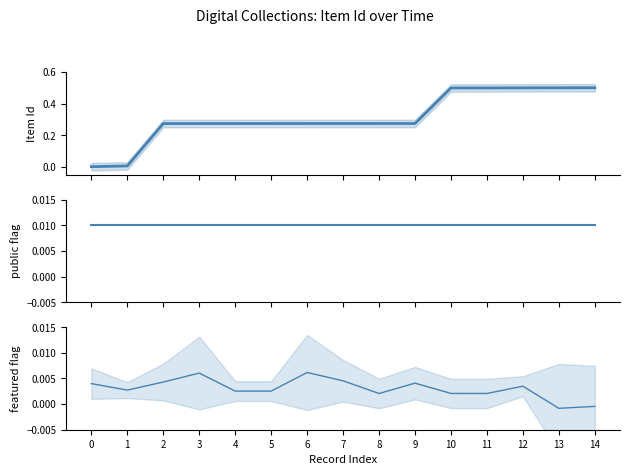

Where do Item Id and featured first cross each other?

0 and 1